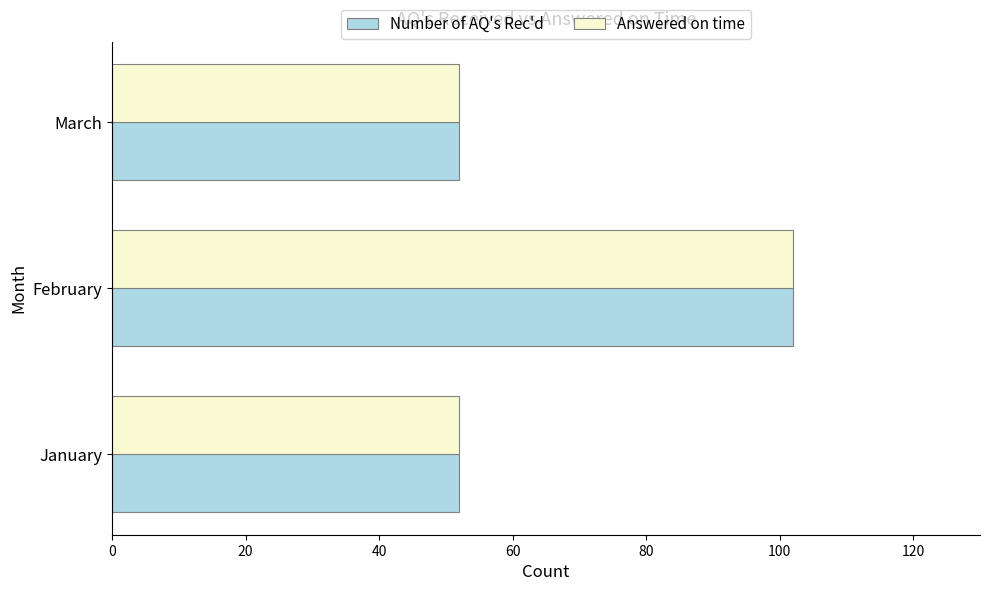

What is the minimum value for Number of AQ's Rec'd?

52